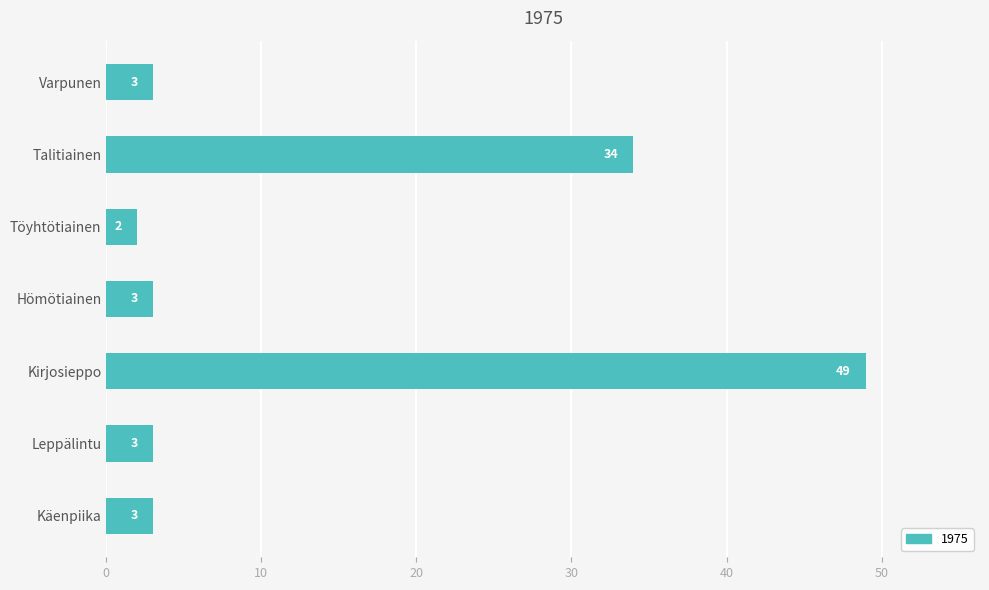

True or false: the data shows 3 at Leppälintu.

True